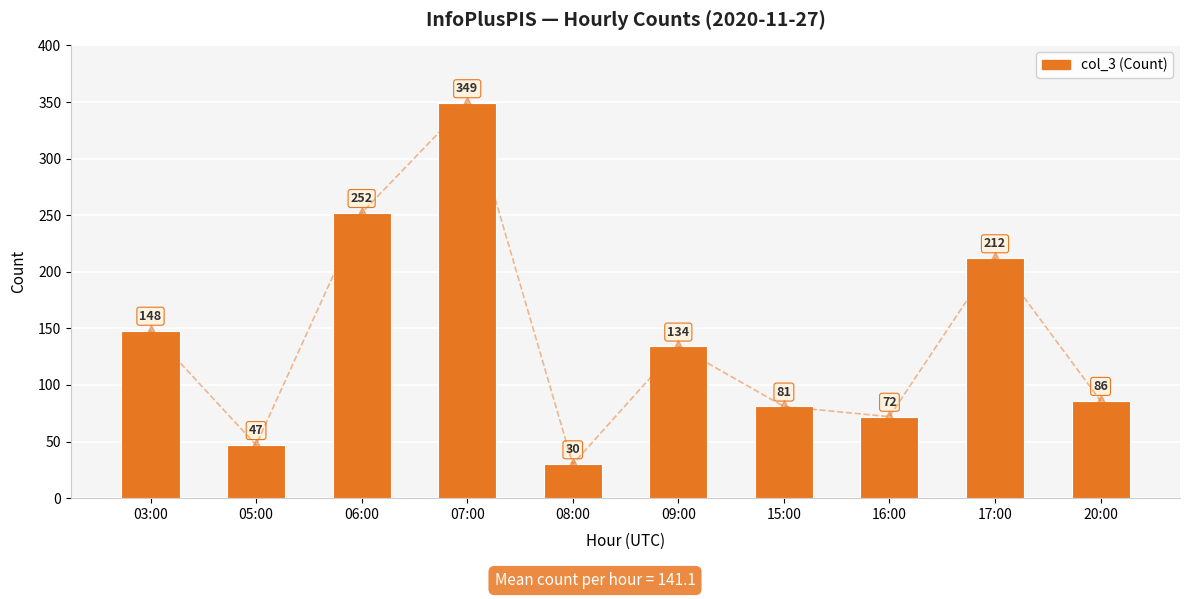

What is the approximate value at 07:00, to the nearest 50?

350